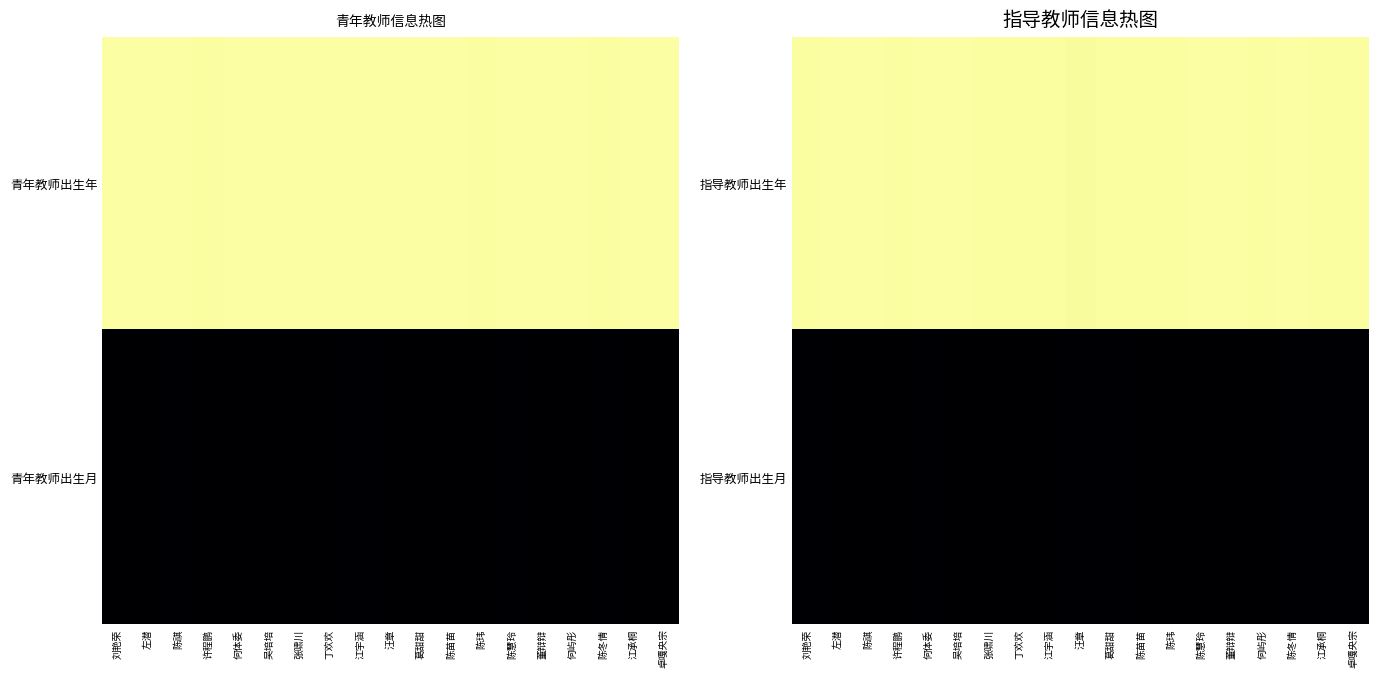

Rank the series by their maximum value, from lowest to highest.

指导教师出生月, 指导教师出生年